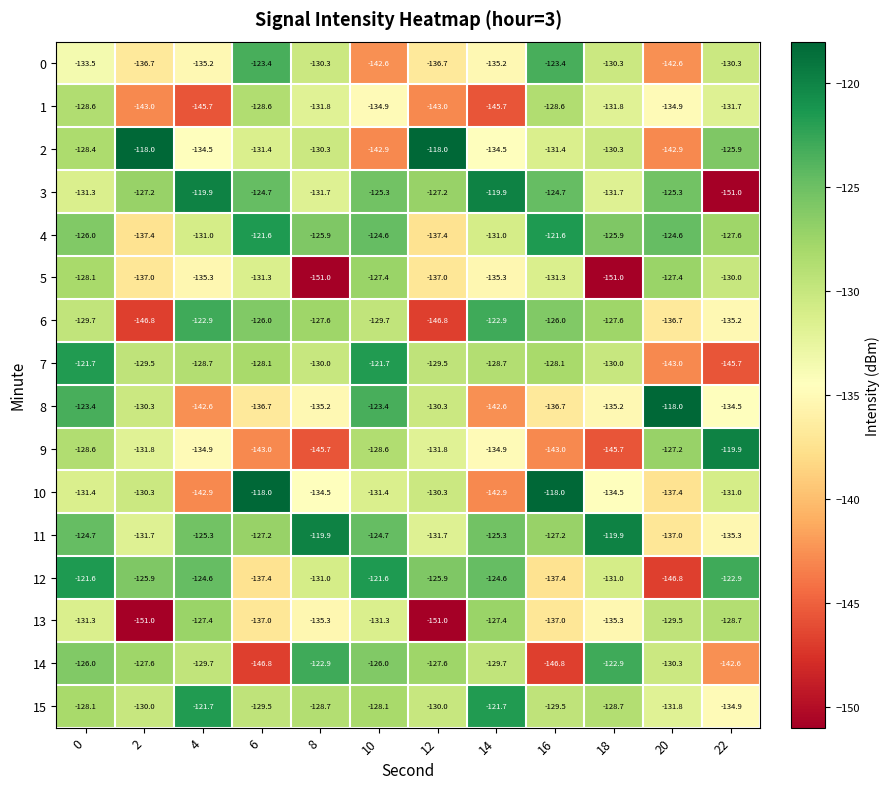

What value does the 7 series have at 8?

-130.0